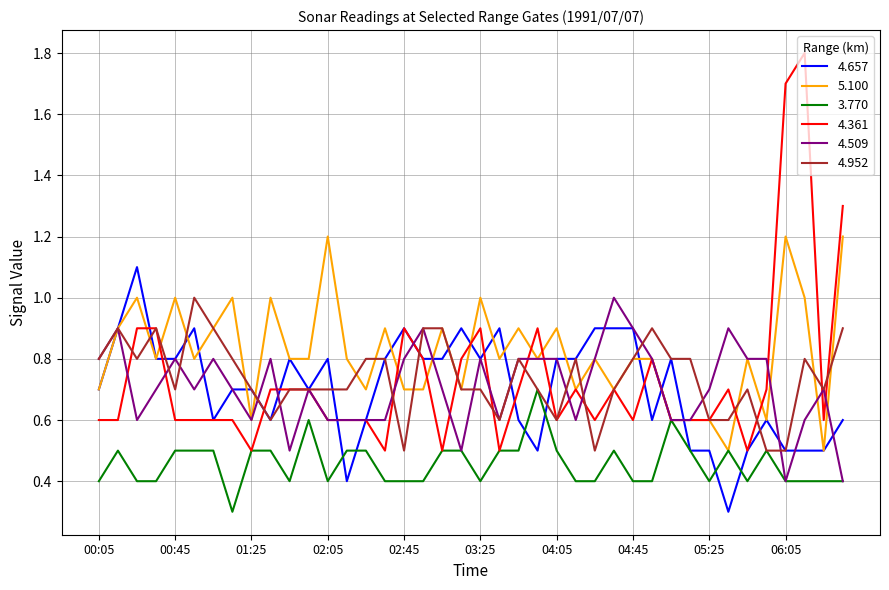

Which series has the largest total across all categories?

5.100